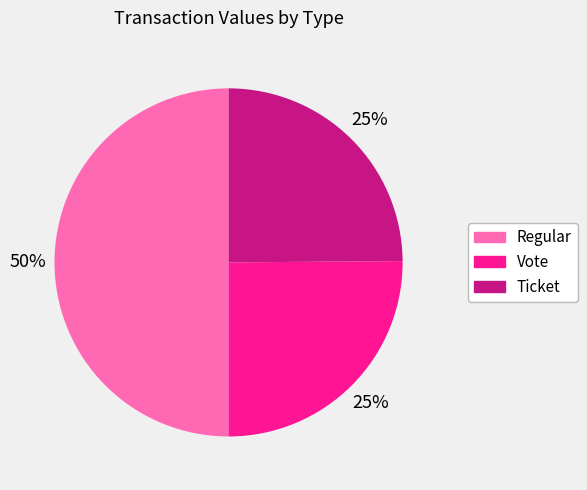

To the nearest percent, what is the difference between the largest and smallest slice percentages?

25%